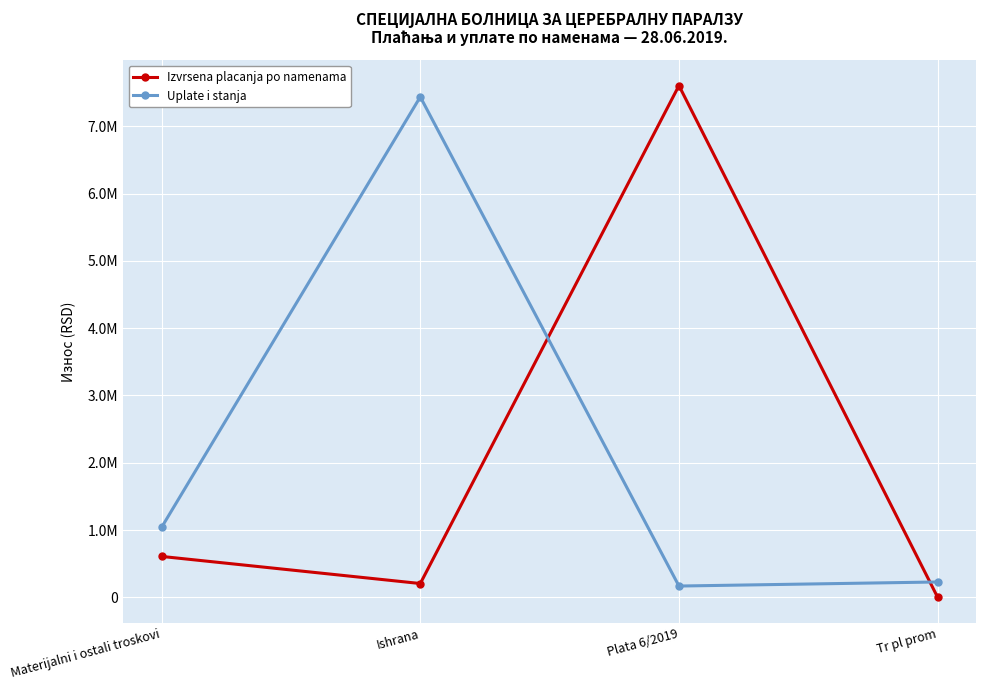

Reading right to left, list all the values displayed in this chart.

Izvrsena placanja po namenama: 547.2	7604858.7	204777.1	607516.6
Uplate i stanja: 227849.3	167385.1	7437473.6	1040789.2